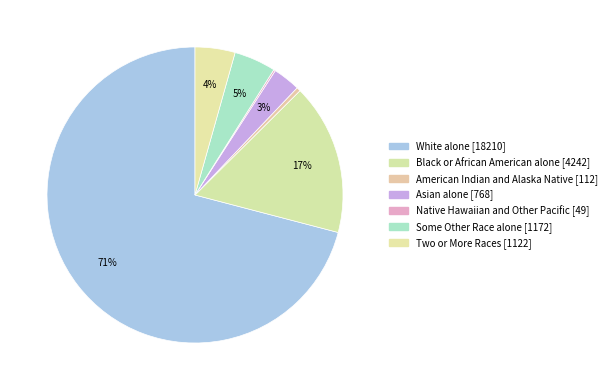

Does Two or More Races represent more than half of the total?

No